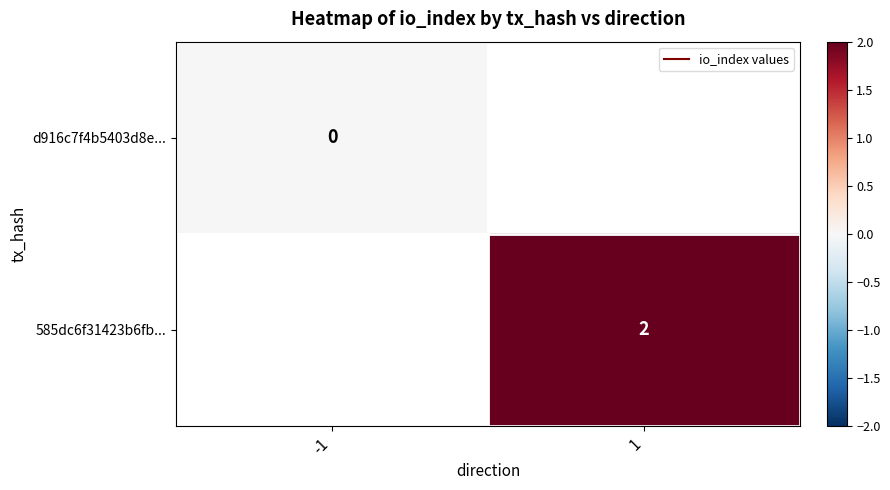

Count the number of data series in this chart.

2